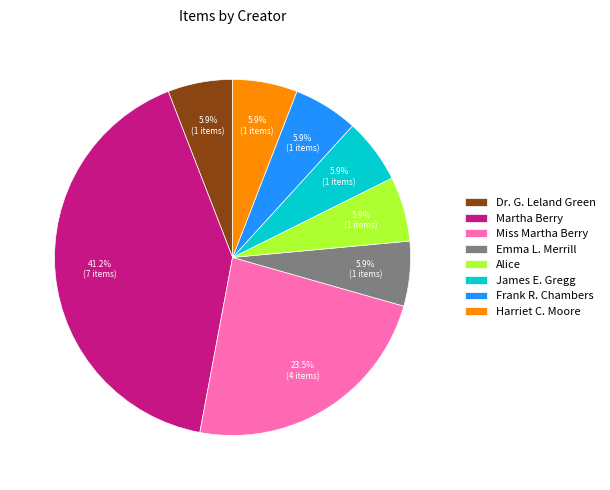

The Miss Martha Berry slice represents 11% of the pie. True or false?

False